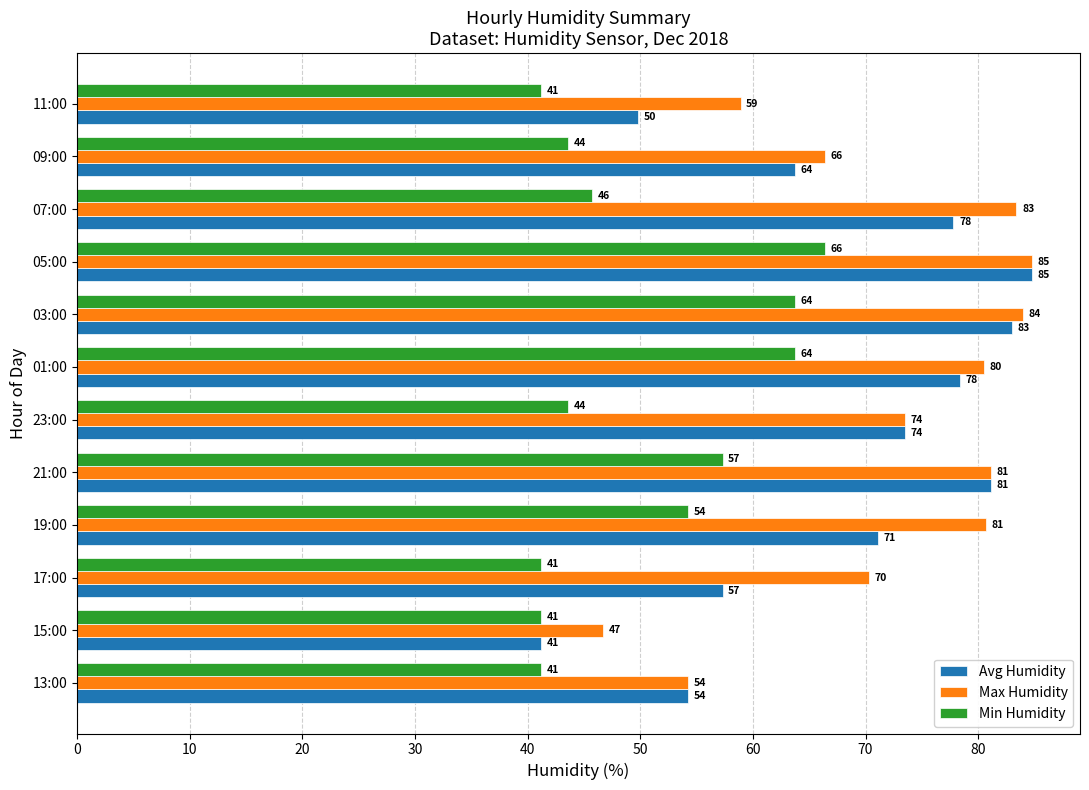

At which label does Min Humidity reach its peak?

05:00